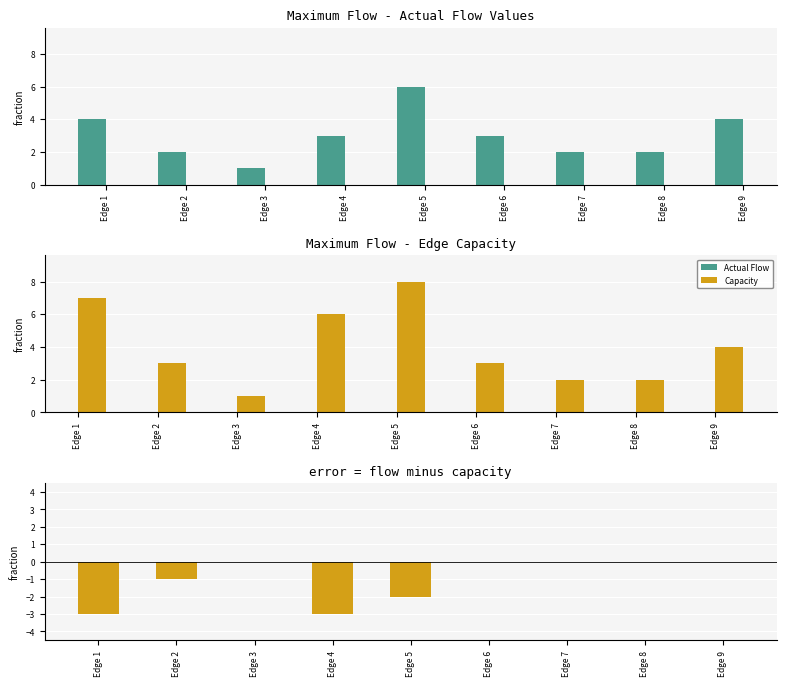

How many series are shown in this chart?

3